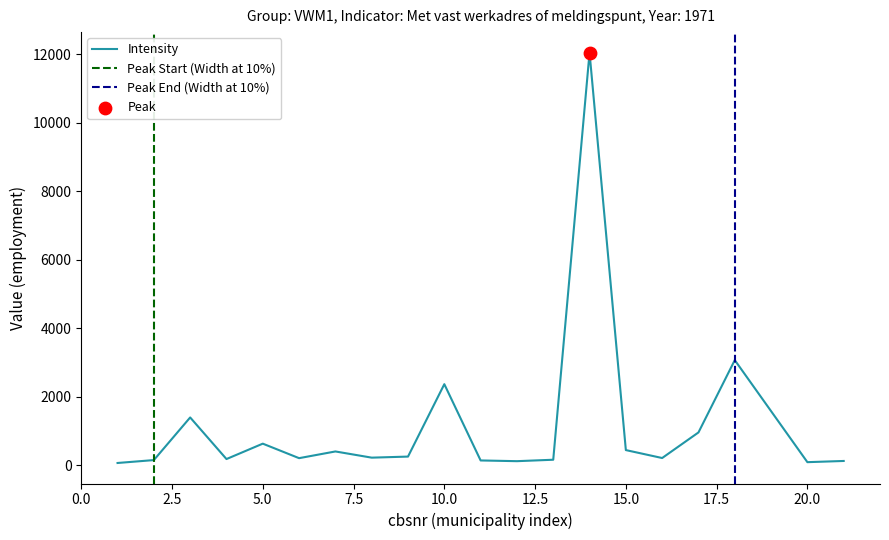

Which has a higher value, 21 or 2?

2